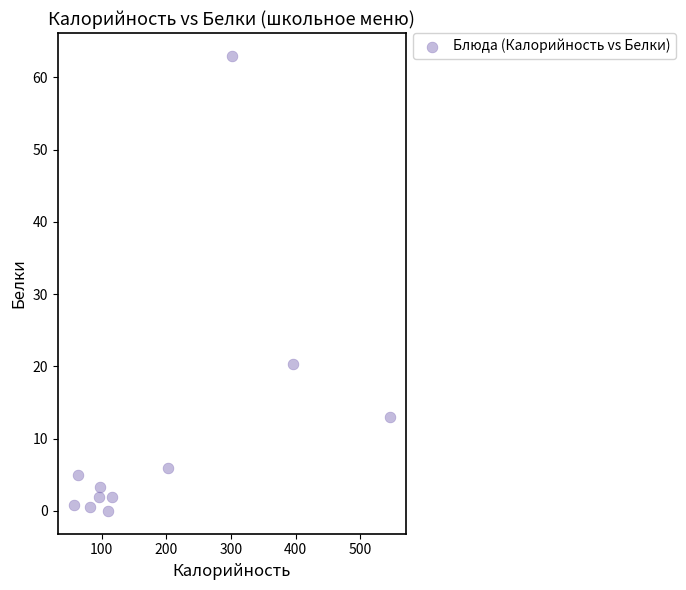

What is the average X value?

187.6